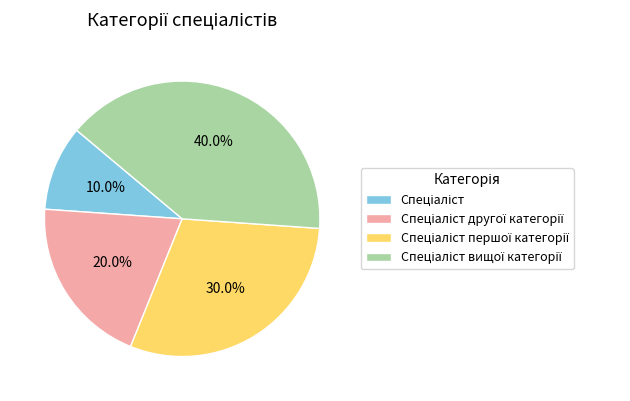

How many slices are in this pie chart?

4